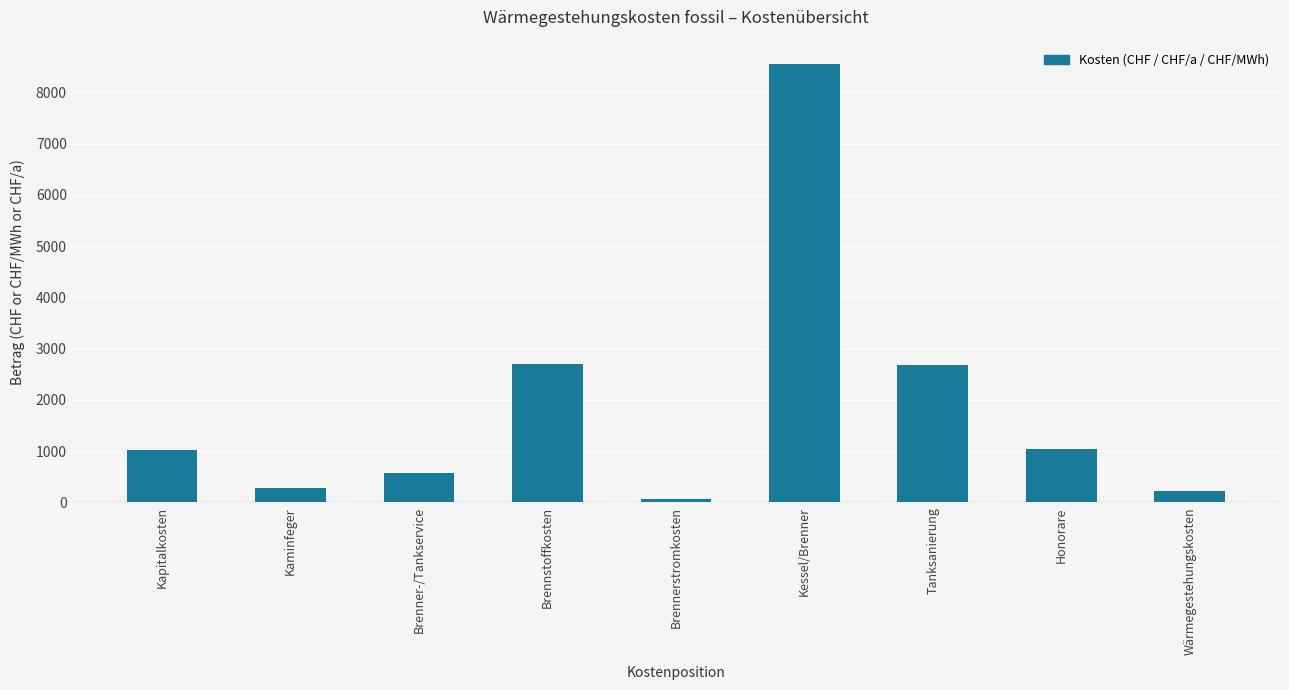

What is the sum of all values?

17139.7